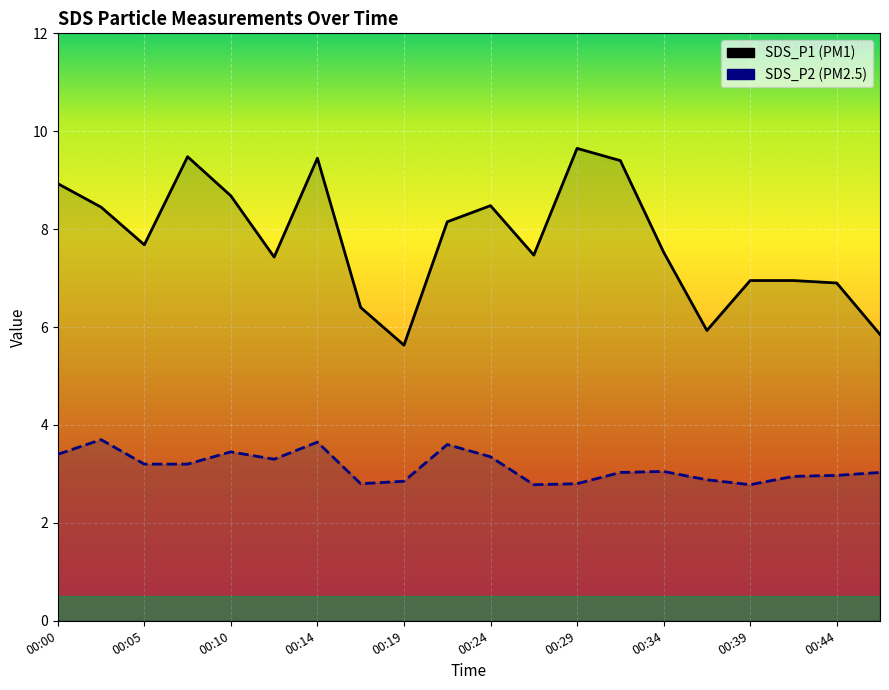

Between 00:36 and 00:02, which is larger?

00:02